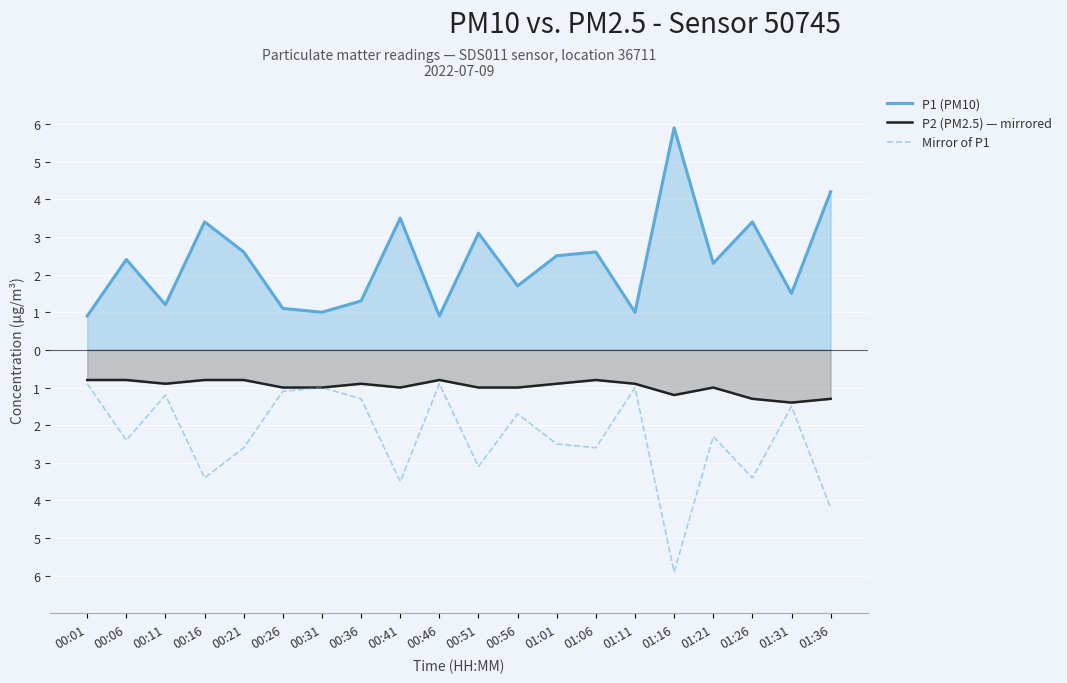

What is the label of the 18th point from the right?

00:11